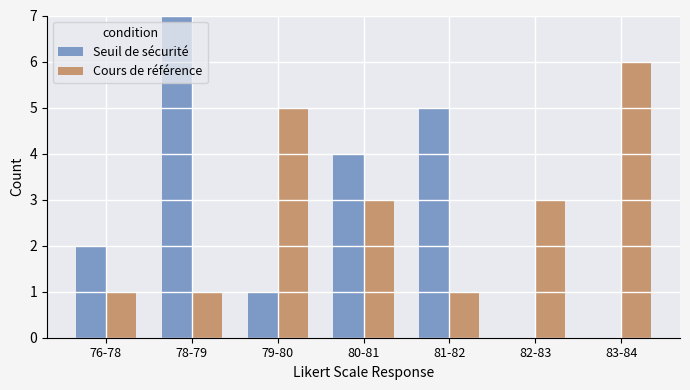

The value of Cours de référence at 80-81 is 3. True or false?

True